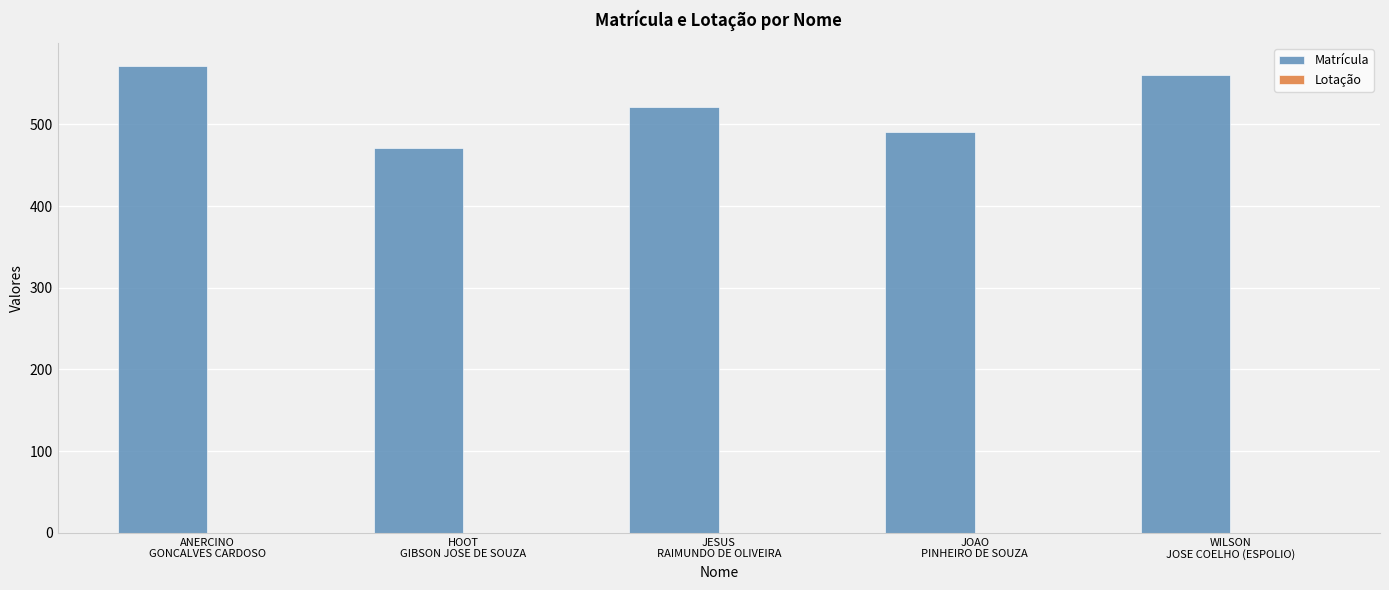

At which category does the chart reach its minimum across all series?

HOOT
GIBSON JOSE DE SOUZA